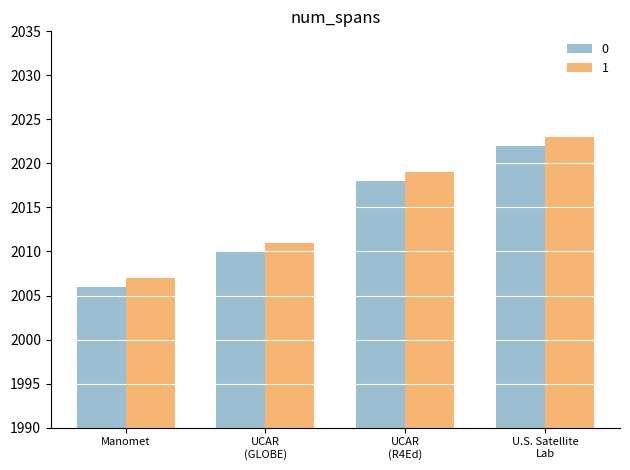

Is it true that 0 equals 3092 at Manomet?

False